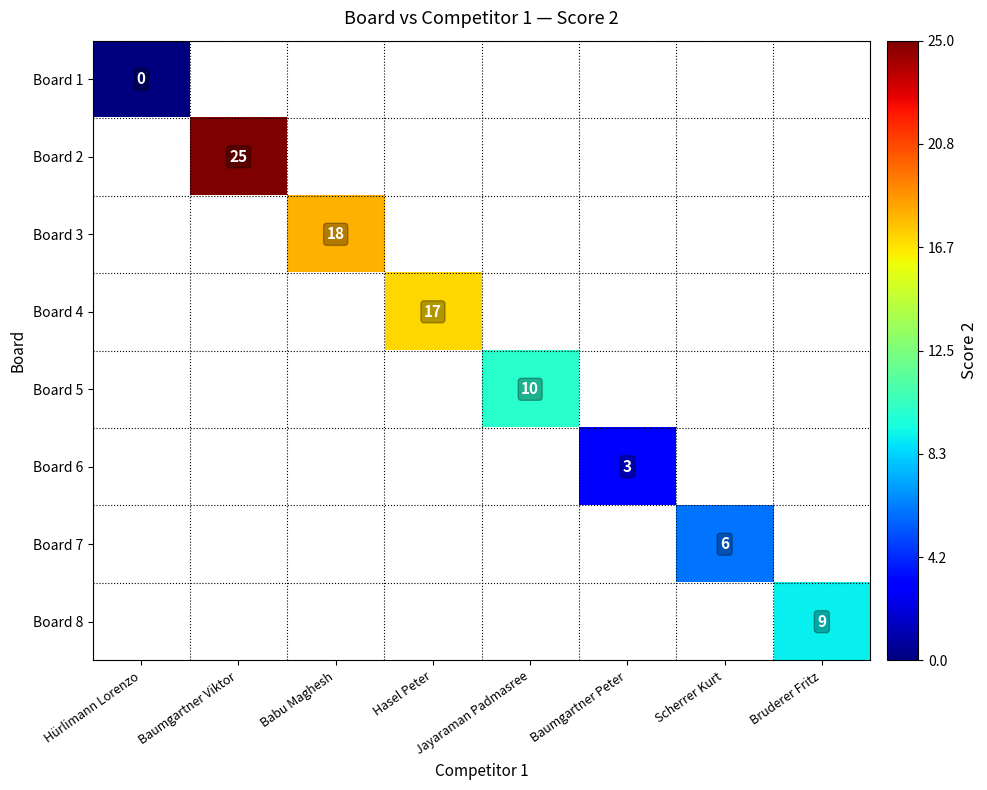

Which has a higher value, Hürlimann Lorenzo or Jayaraman Padmasree?

Jayaraman Padmasree